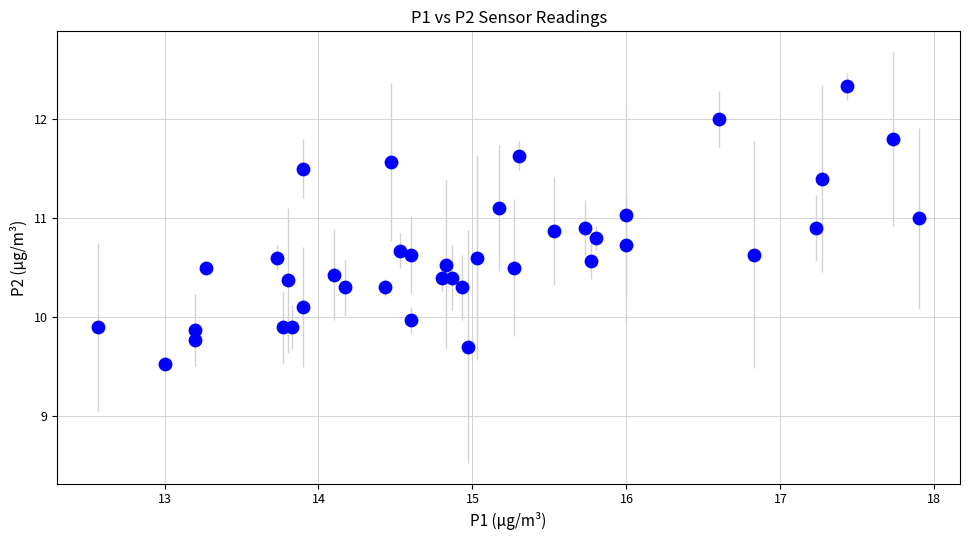

What is the range of X values (max minus min)?

5.3